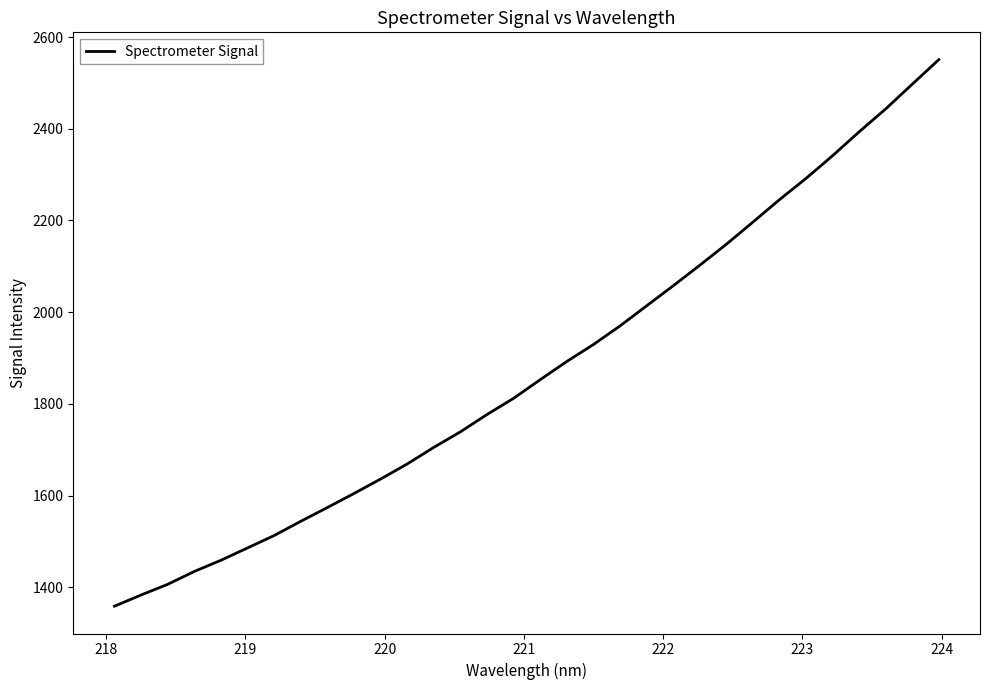

What is the maximum value shown in the chart?

2550.9